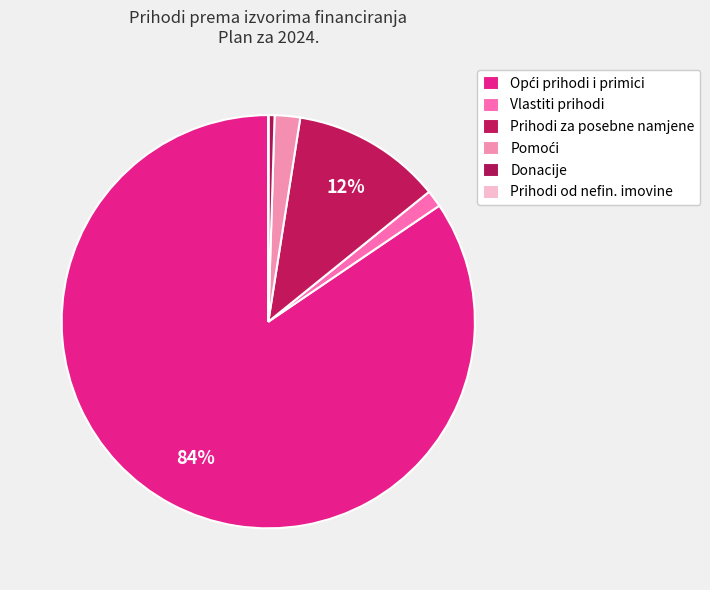

How many segments does this pie chart have?

6